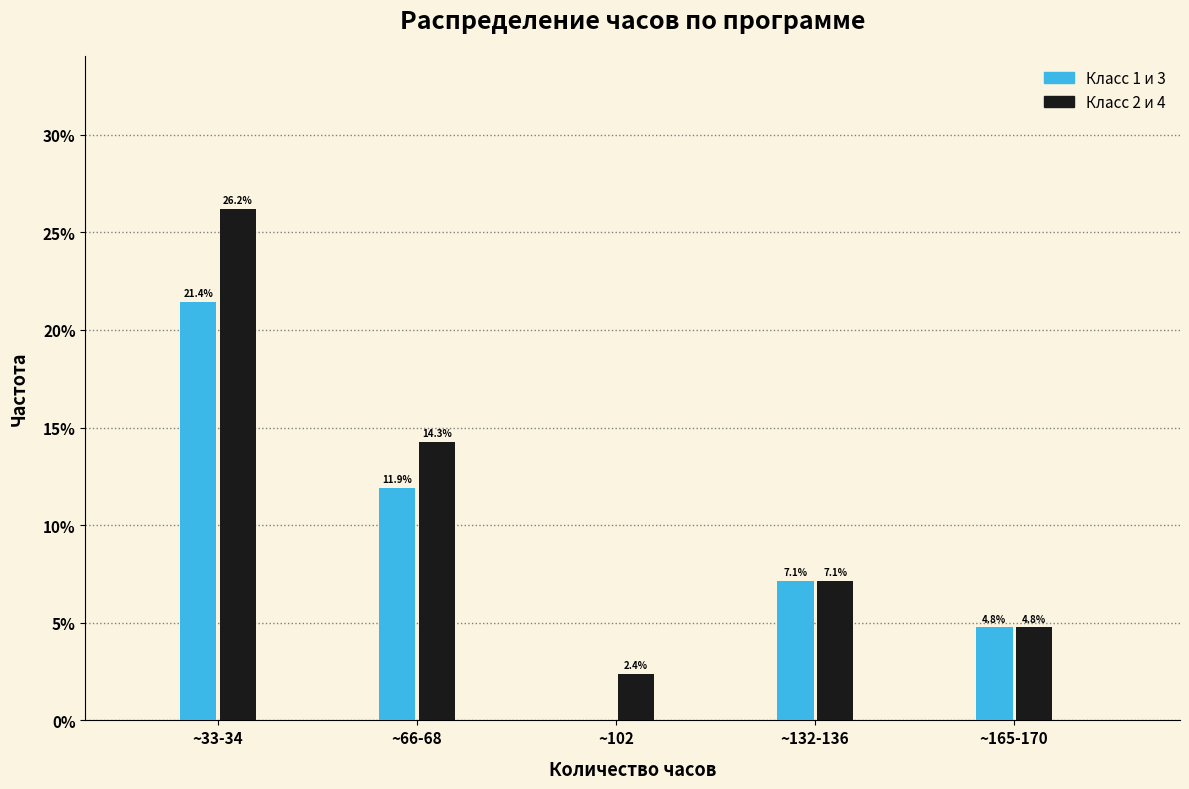

Reading right to left, what are all the values shown in this chart?

Класс 1 и 3: ~165-170=4.8	~132-136=7.1	~102=0.0	~66-68=11.9	~33-34=21.4
Класс 2 и 4: ~165-170=4.8	~132-136=7.1	~102=2.4	~66-68=14.3	~33-34=26.2